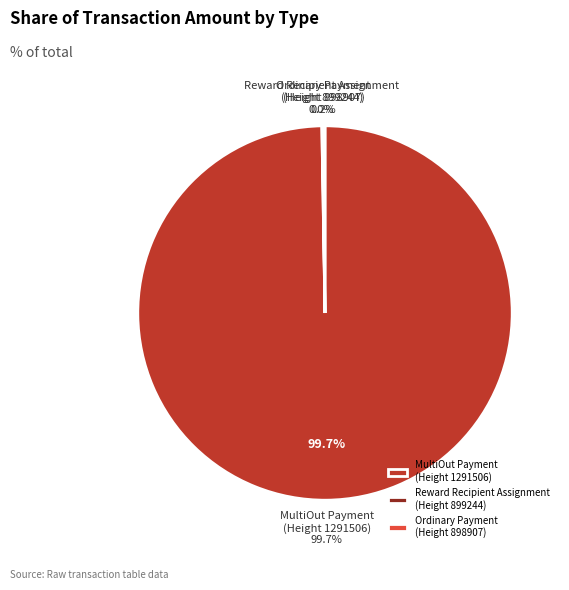

Count the number of slices in the pie.

3